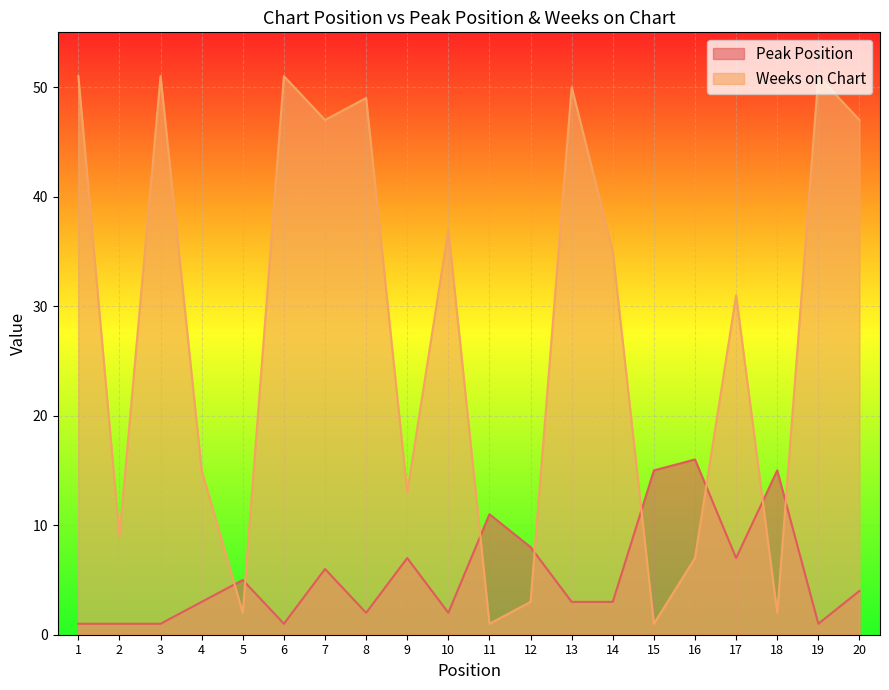

What is the average value of the Weeks on Chart series?

28